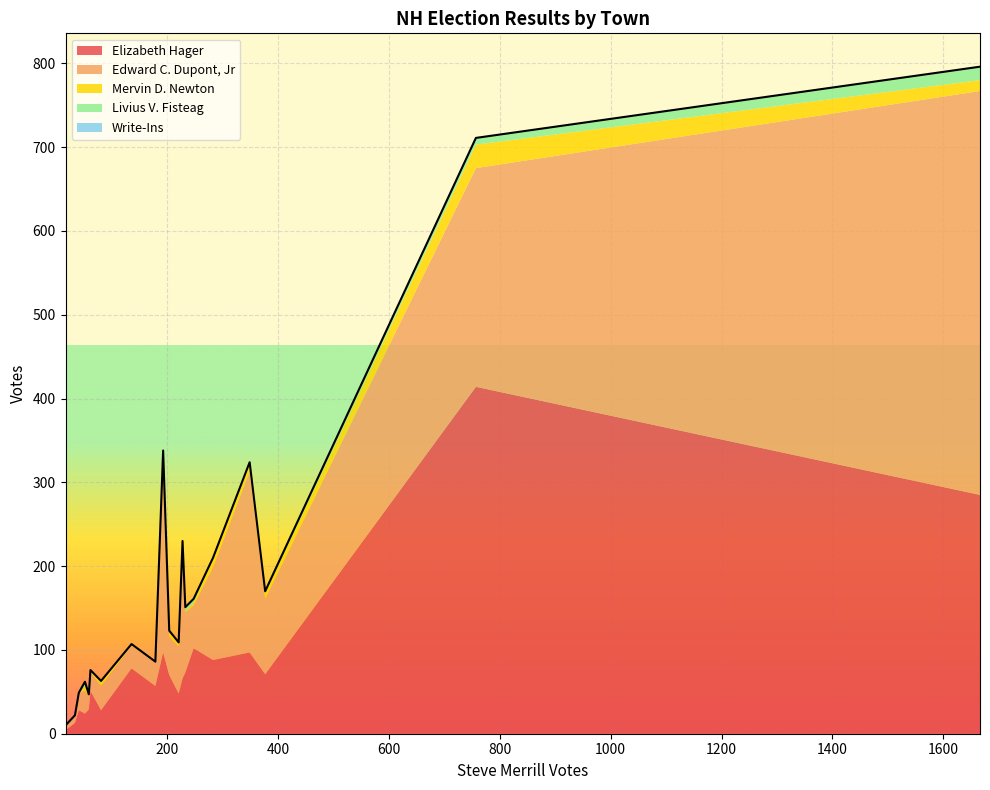

Rank the series by their maximum value, from lowest to highest.

Write-Ins, Livius V. Fisteag, Mervin D. Newton, Elizabeth Hager, Edward C. Dupont, Jr